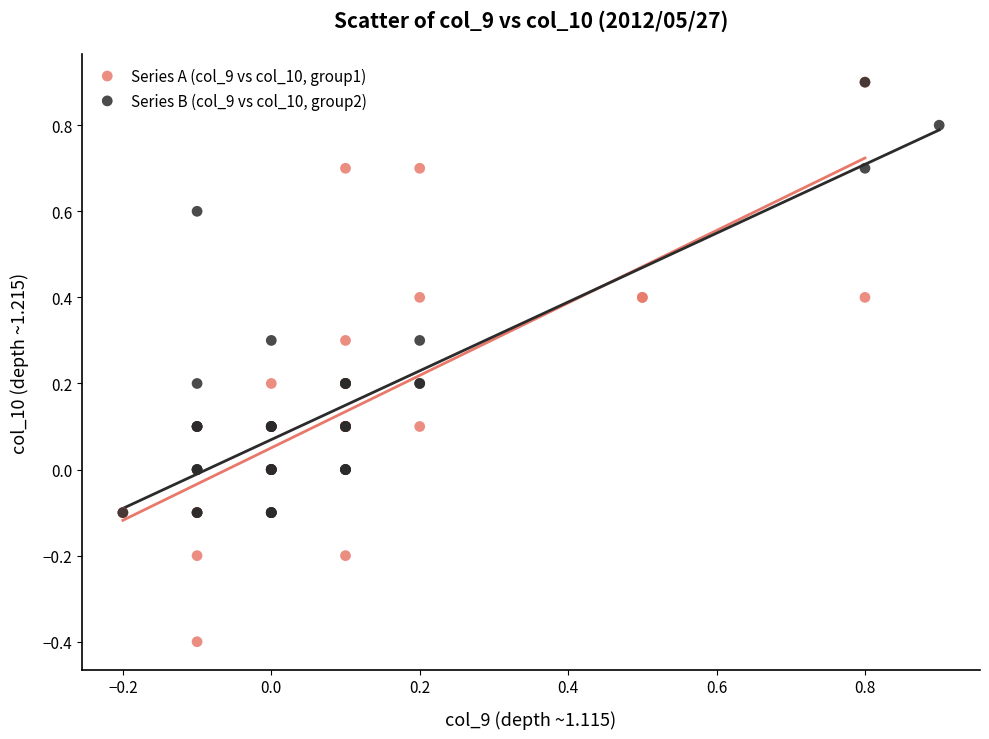

Which series has the widest spread of Y values?

Series A (col_9 vs col_10, group1)